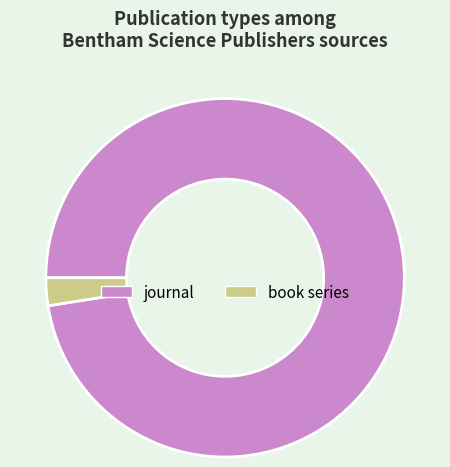

How many slices are in this pie chart?

2